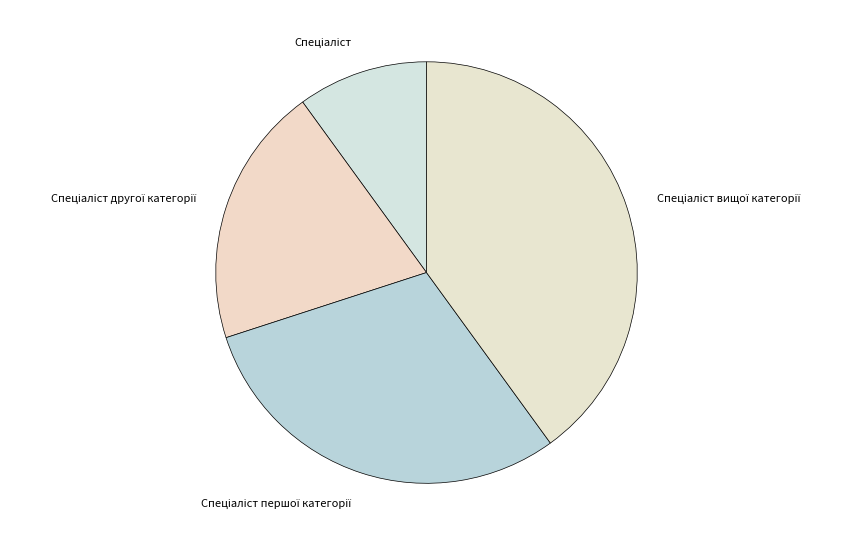

Is there a majority slice in this chart?

No